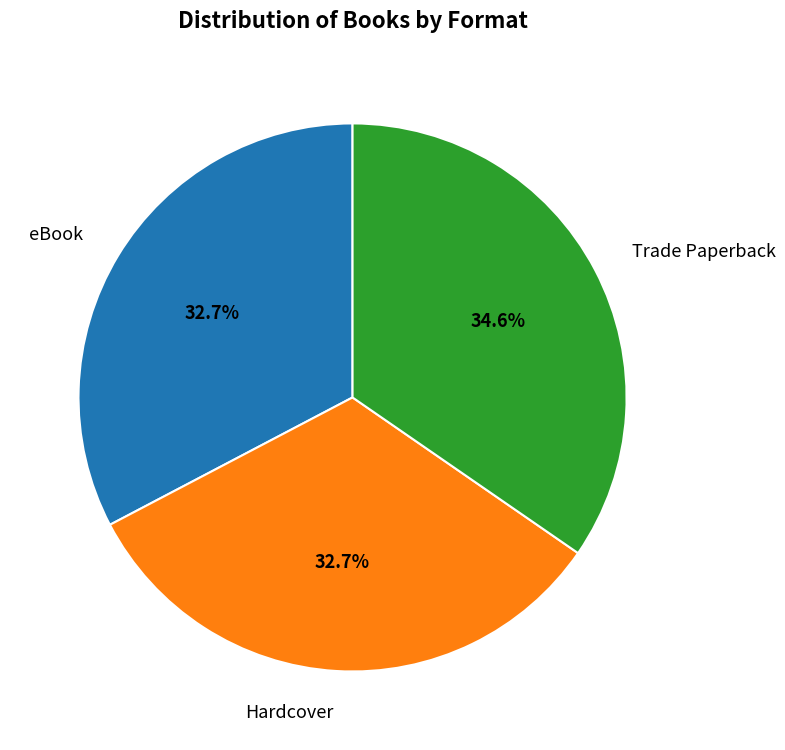

Which category has the biggest portion of the pie?

Trade Paperback